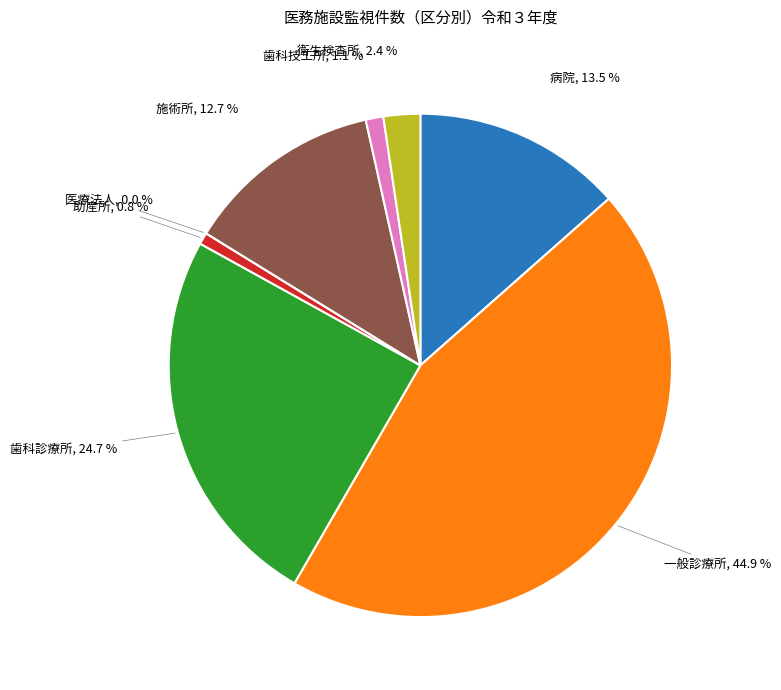

To the nearest percent, what is the combined percentage of 病院 and 一般診療所?

58%